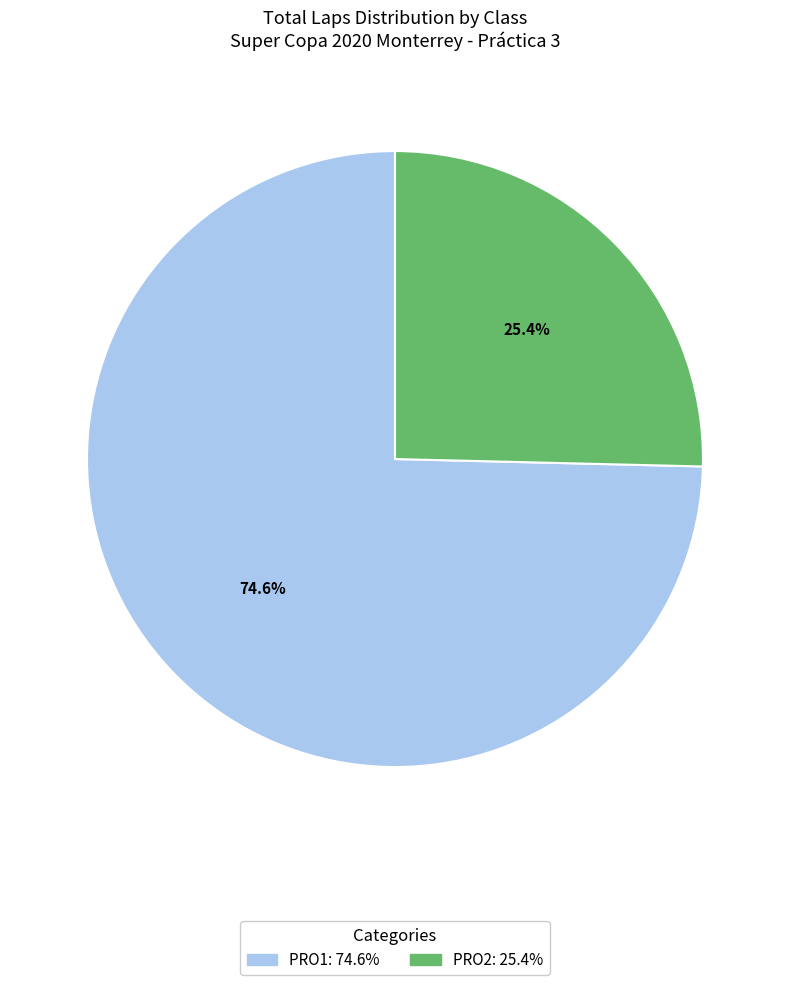

What is the smallest slice in the pie chart?

PRO2